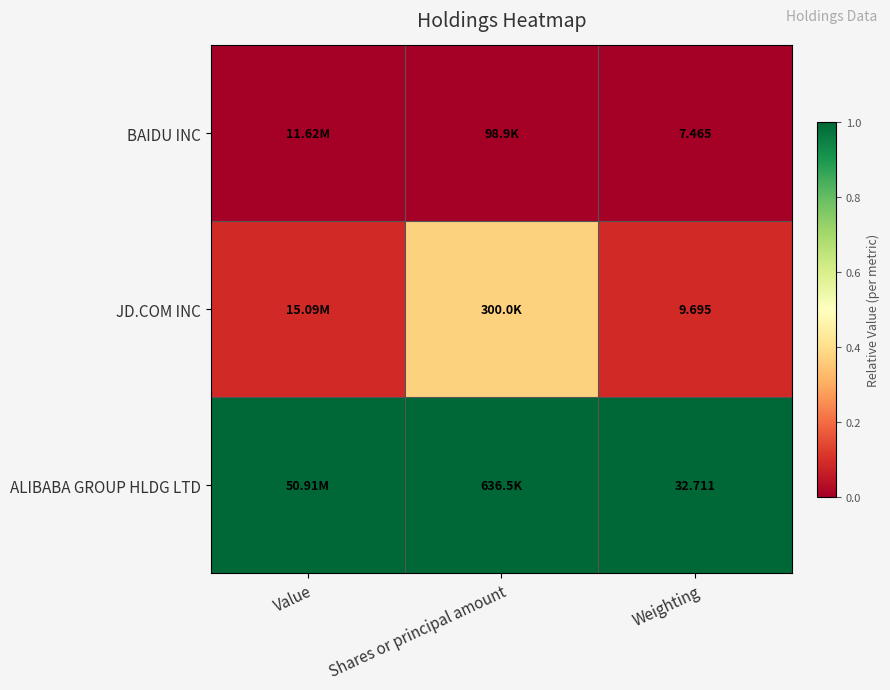

At Weighting, list the series in order from smallest to largest.

BAIDU INC, JD.COM INC, ALIBABA GROUP HLDG LTD